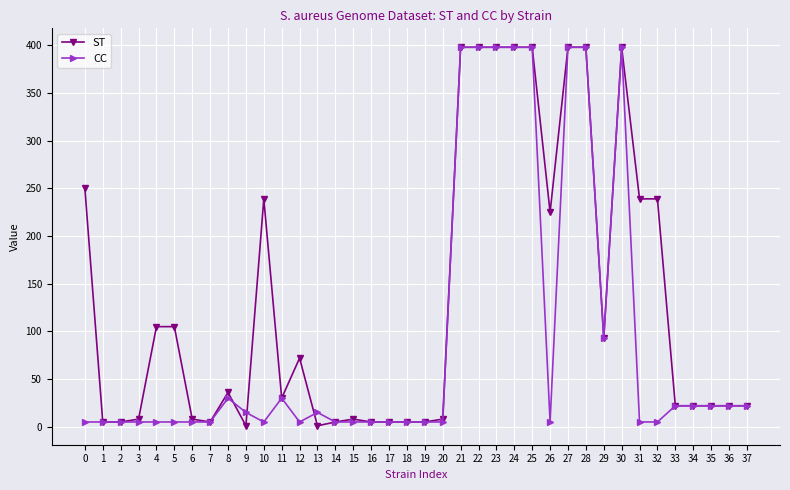

The value of ST at 14 is 5. True or false?

True